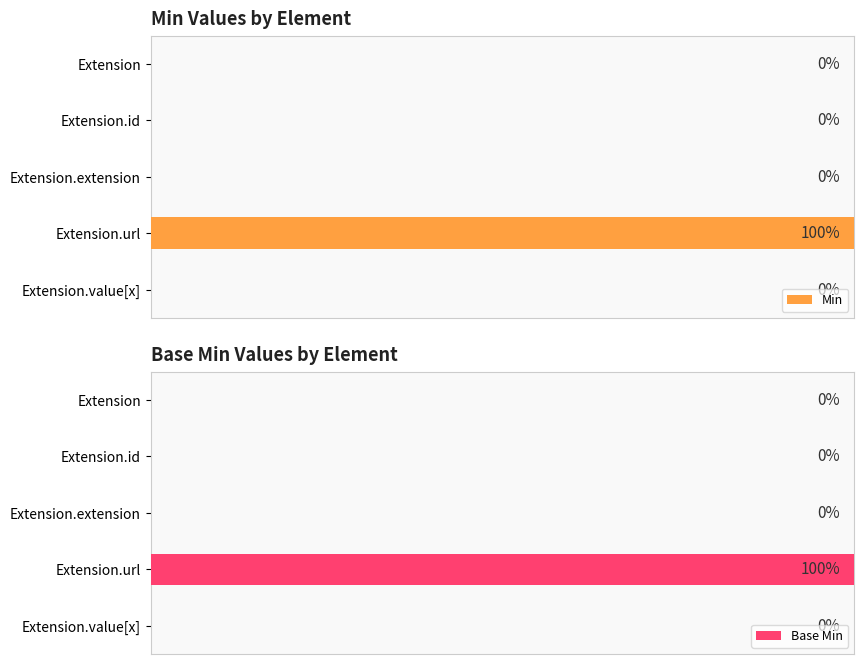

Which series has the largest total across all categories?

Min